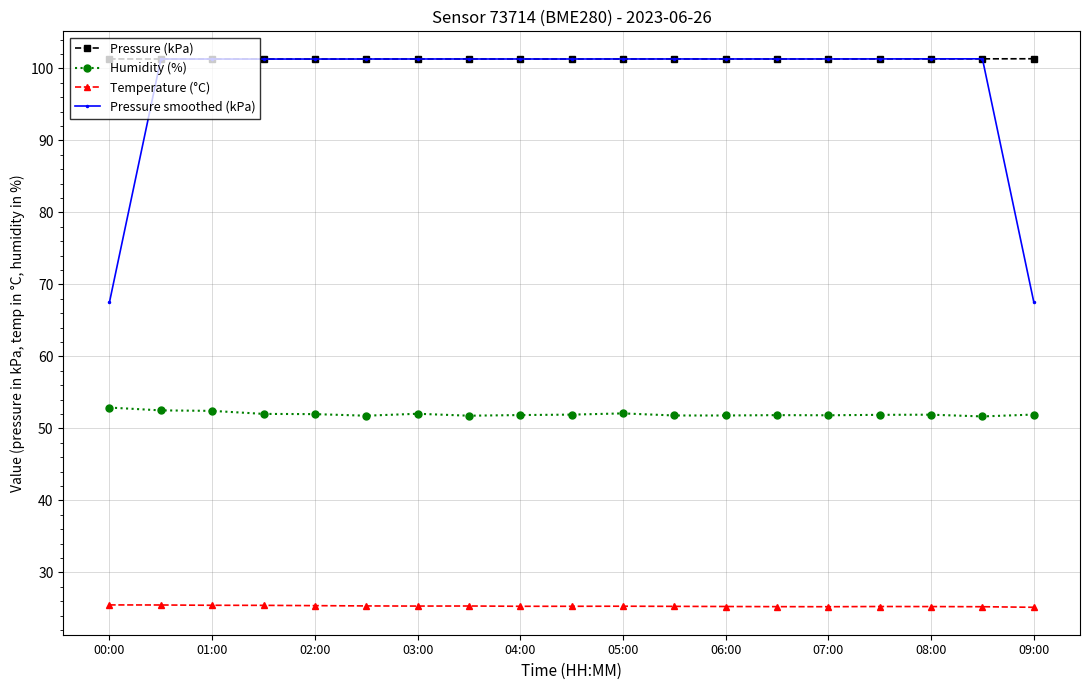

What are all the series names shown in the legend?

Pressure (kPa), Humidity (%), Temperature (°C), Pressure smoothed (kPa)